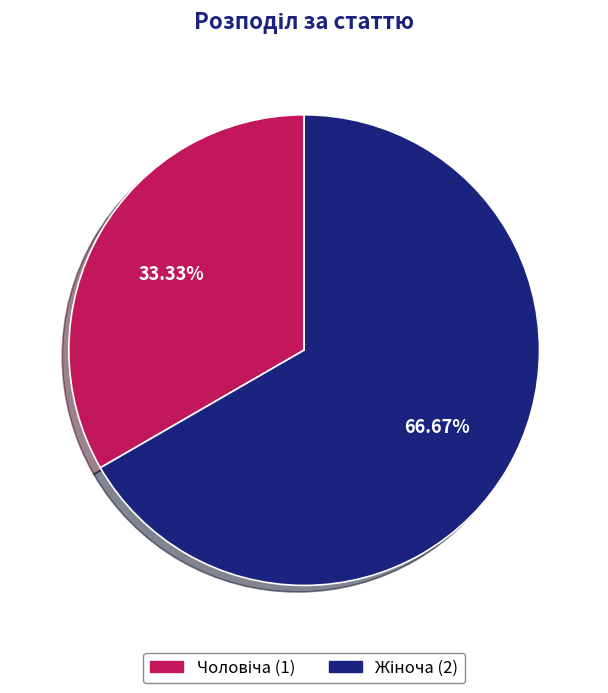

How many segments does this pie chart have?

2